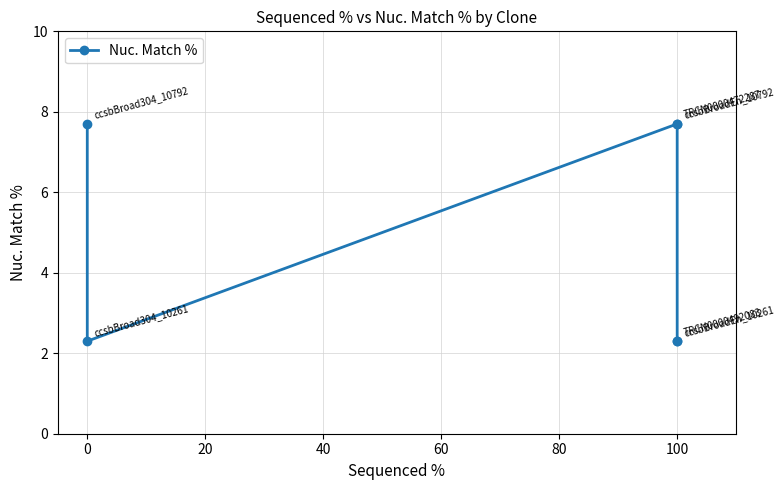

What is the change in value from 0 to 100?

+5.4